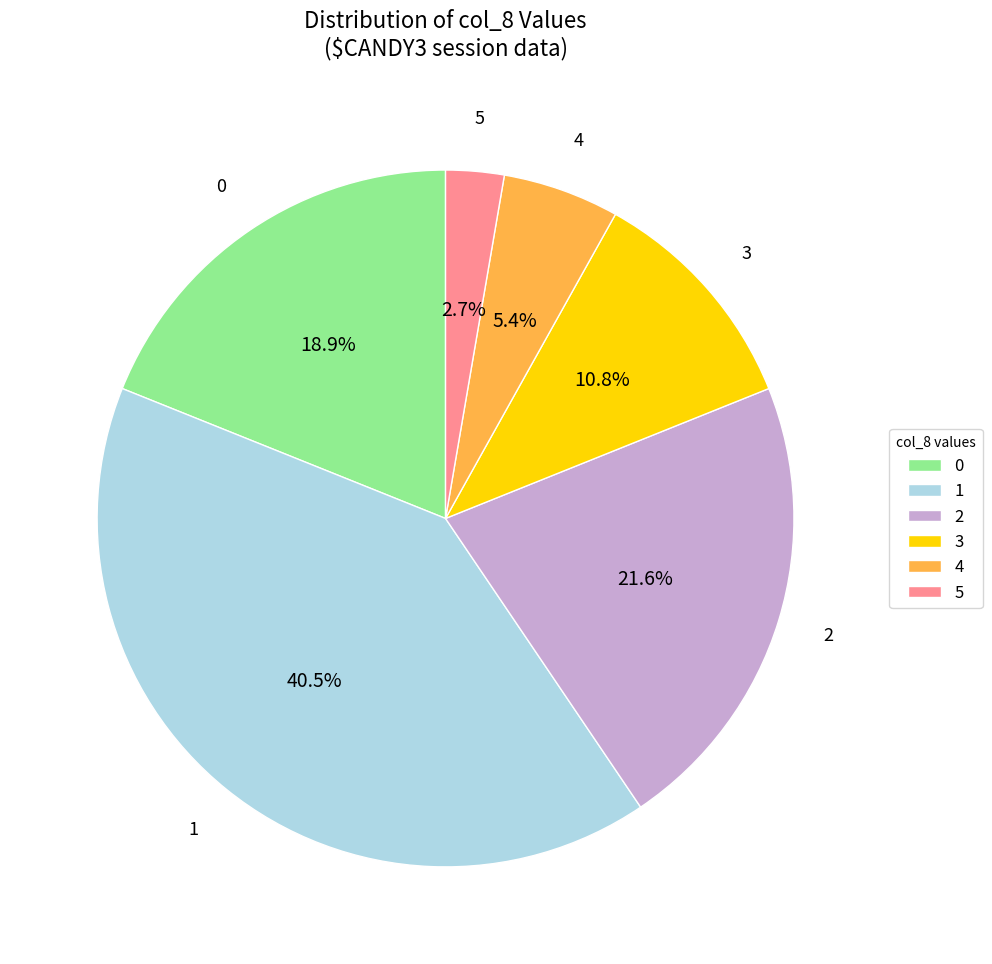

How much of the chart is everything except 0?

81.1%